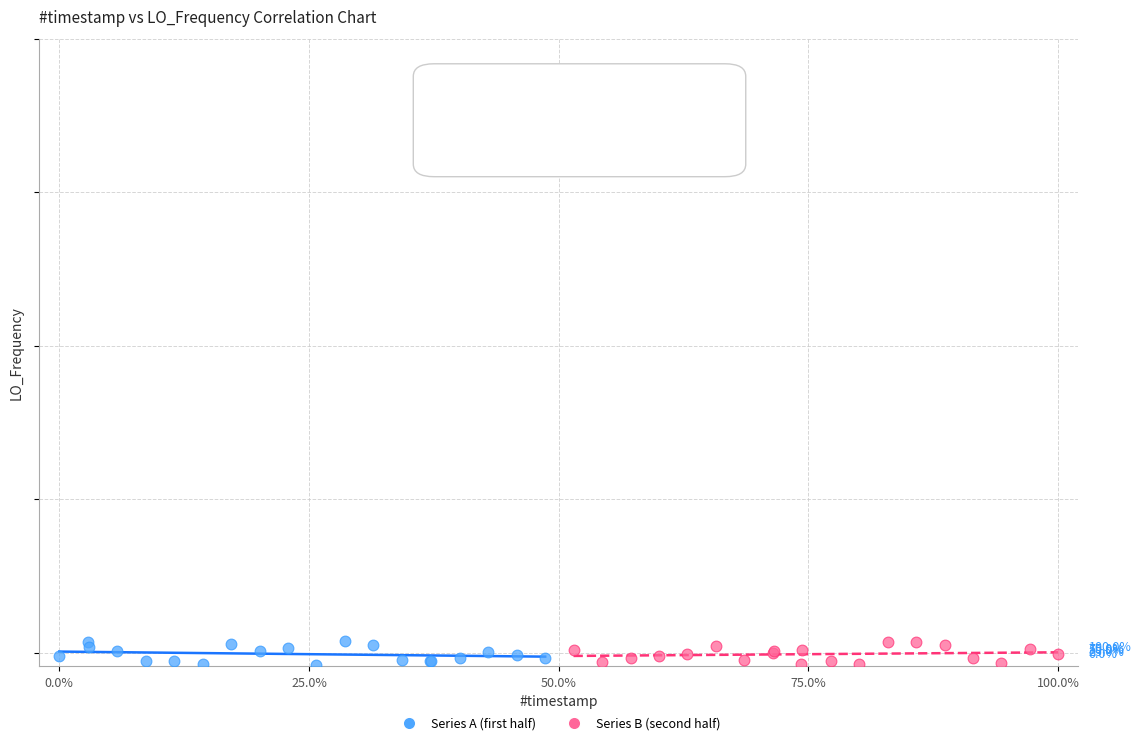

What are all the series names shown in the legend?

Series A (first half), Series B (second half)